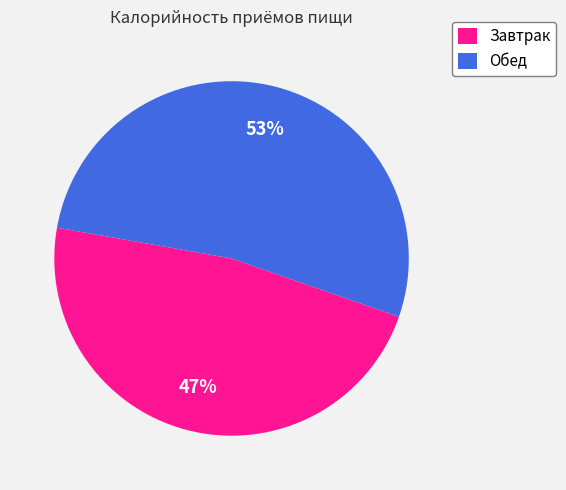

To the nearest percent, what is the combined percentage of Обед and Завтрак?

100%